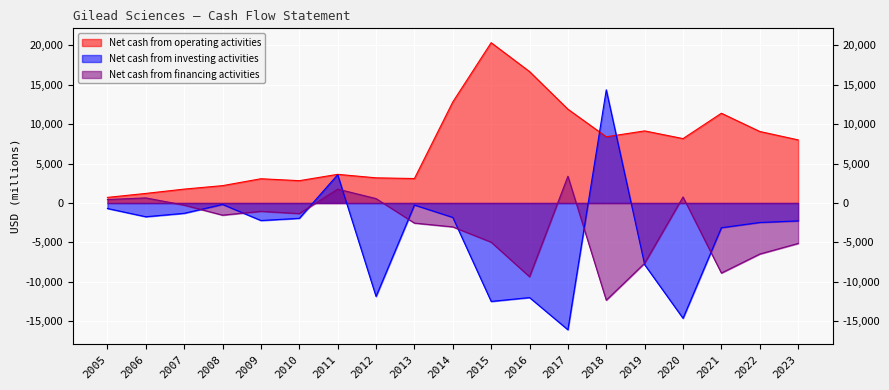

Does the chart display data point markers on the line(s)?

No